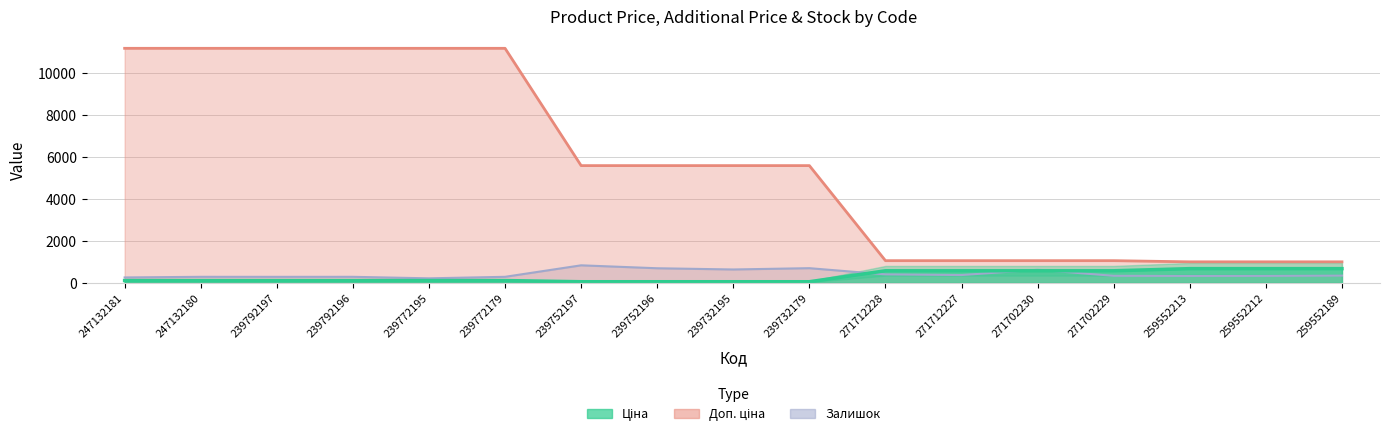

Between which two adjacent categories do Залишок and Ціна first intersect?

239732179 and 271712228